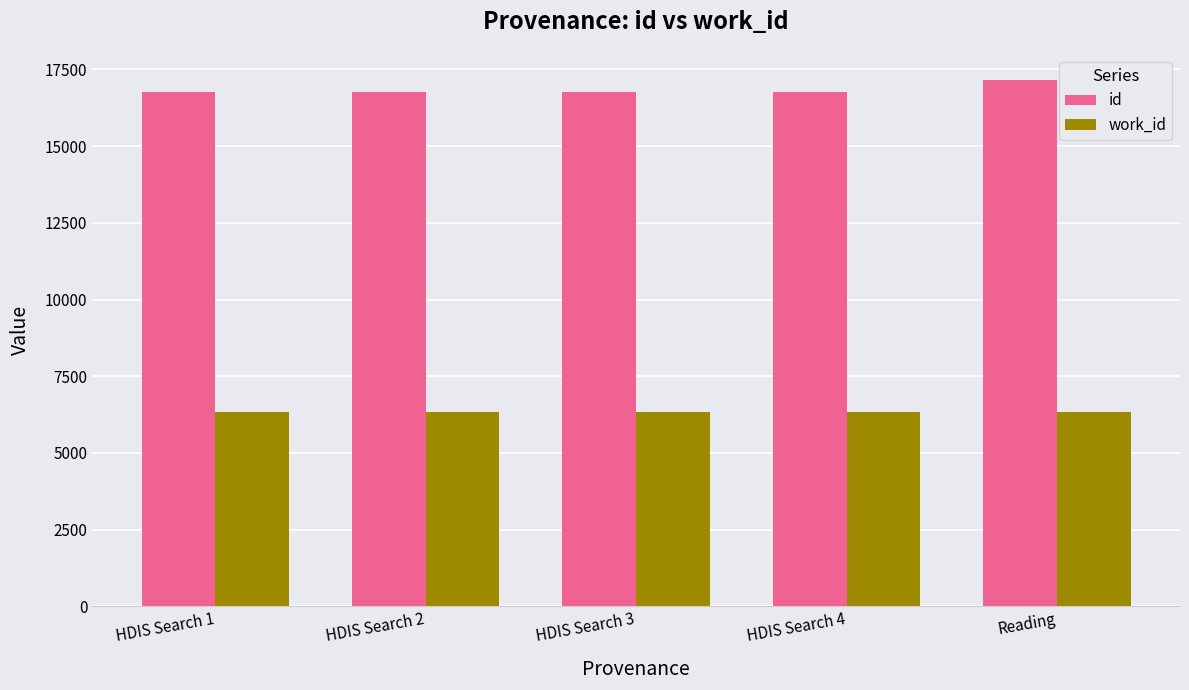

What is the average value of the id series?

16843